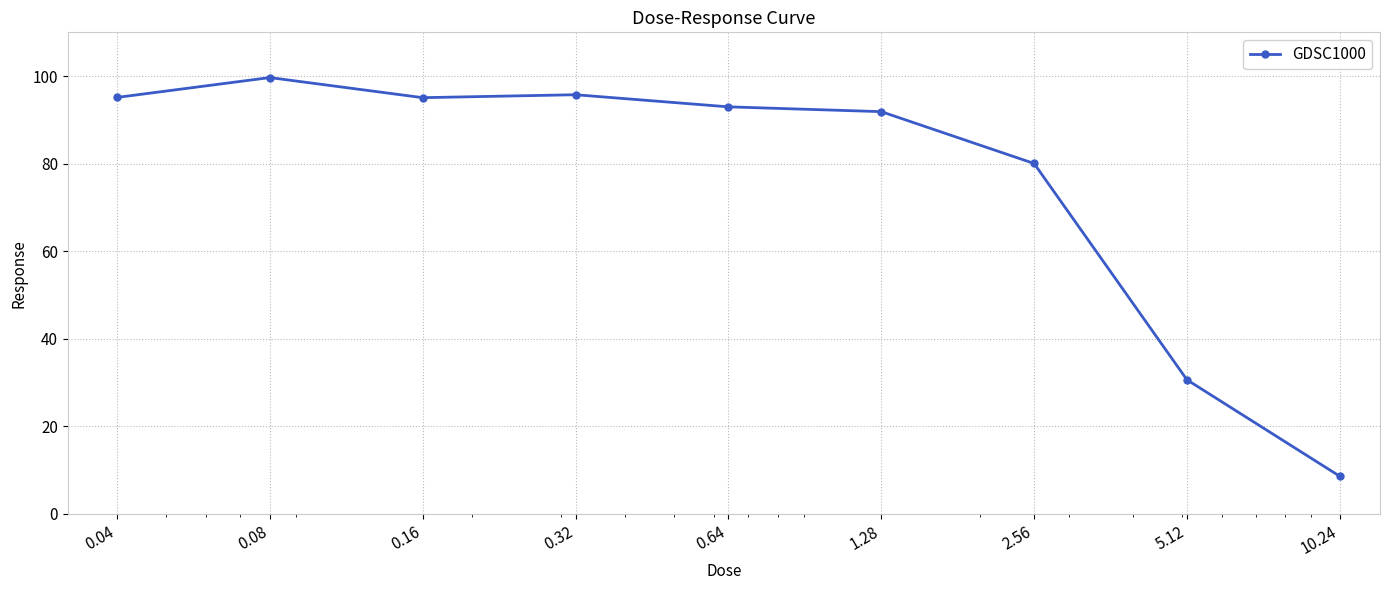

True or false: the data has more than 0 interior local peaks.

True